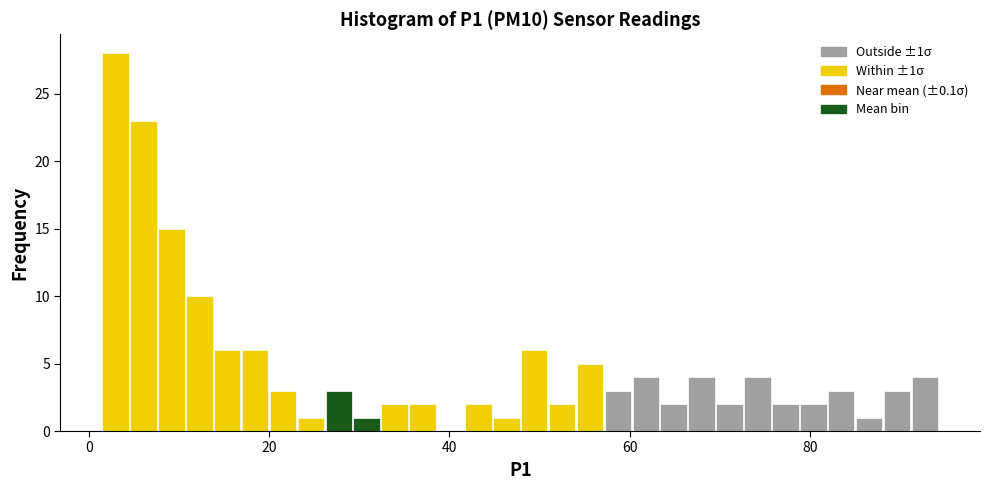

Around what value on the x-axis is the tallest bar? Give the approximate position of its centre, as read against the axis.

2